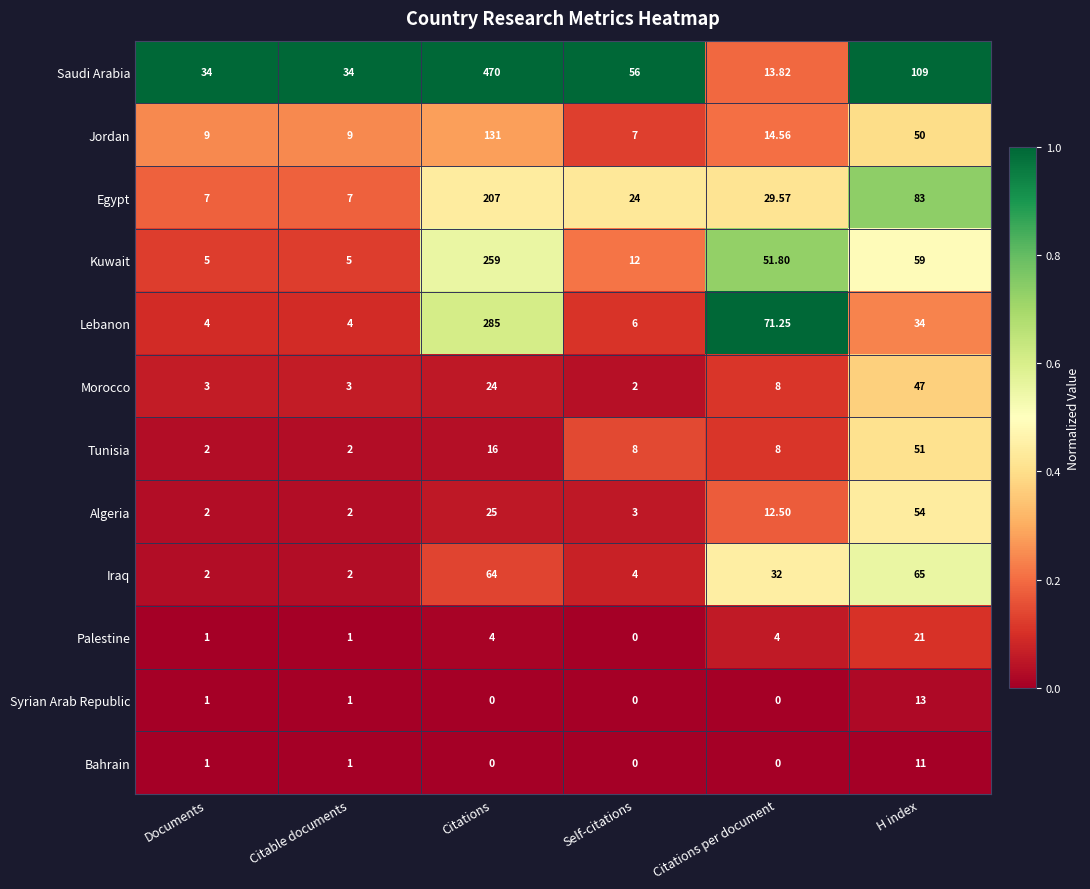

What is the greatest value displayed?

470.0